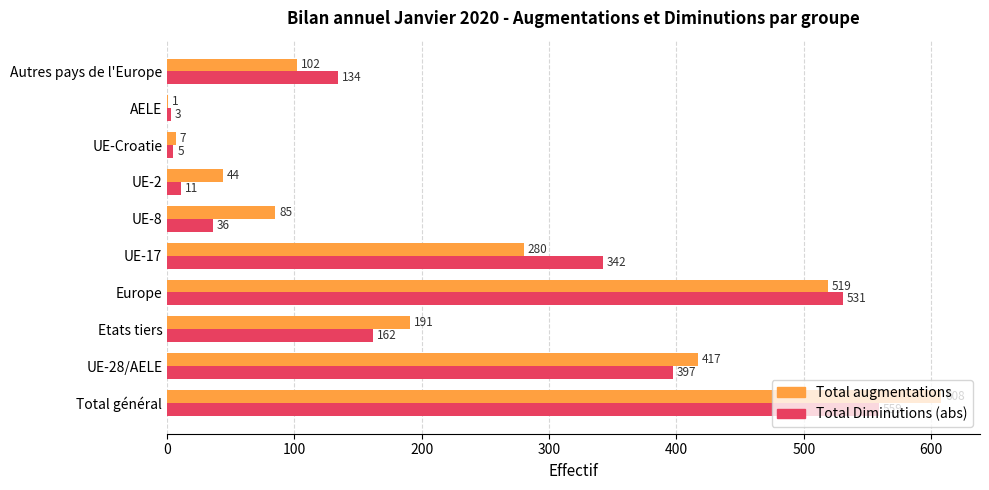

The Total augmentations series shows 21 at Autres pays de l'Europe. True or false?

False